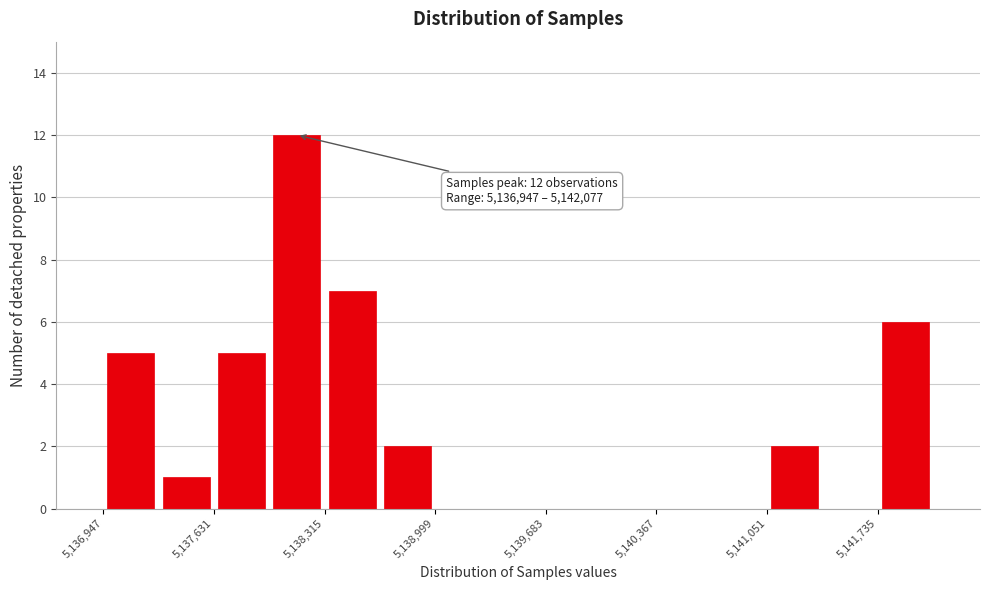

Around what value on the x-axis is the tallest bar? Give the approximate position of its centre, as read against the axis.

5138100